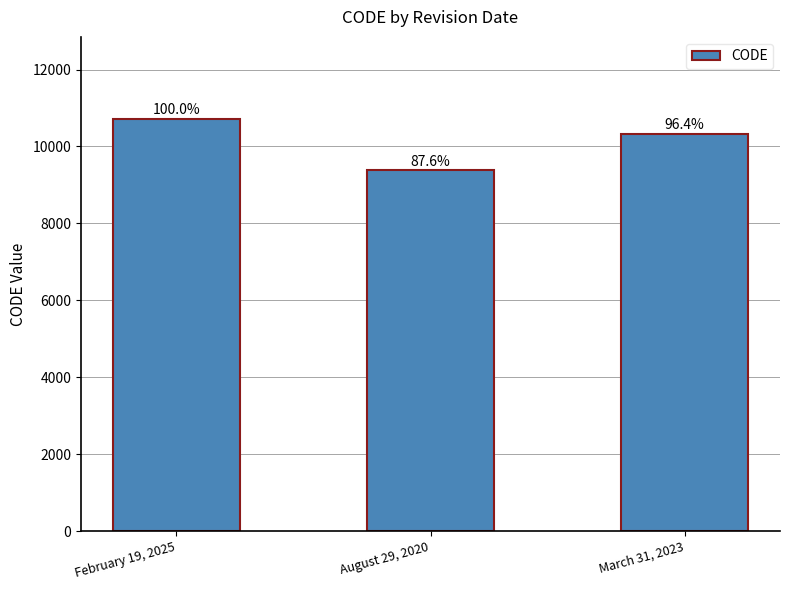

What is the sum of the values at February 19, 2025 and August 29, 2020?

20082